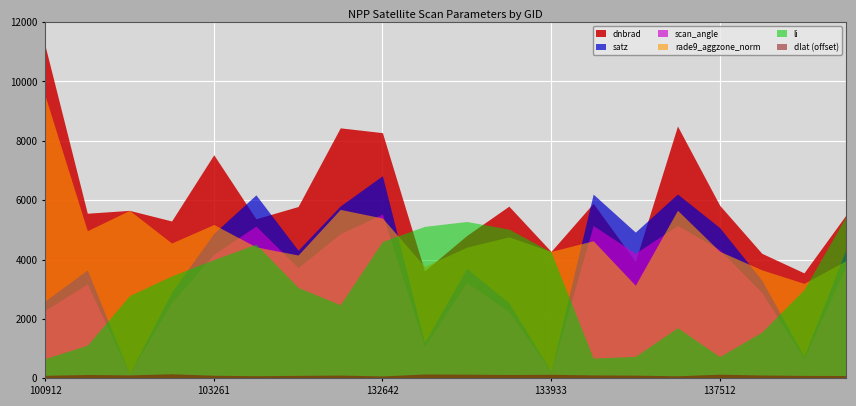

Read the satz value at 132642.

6824.4